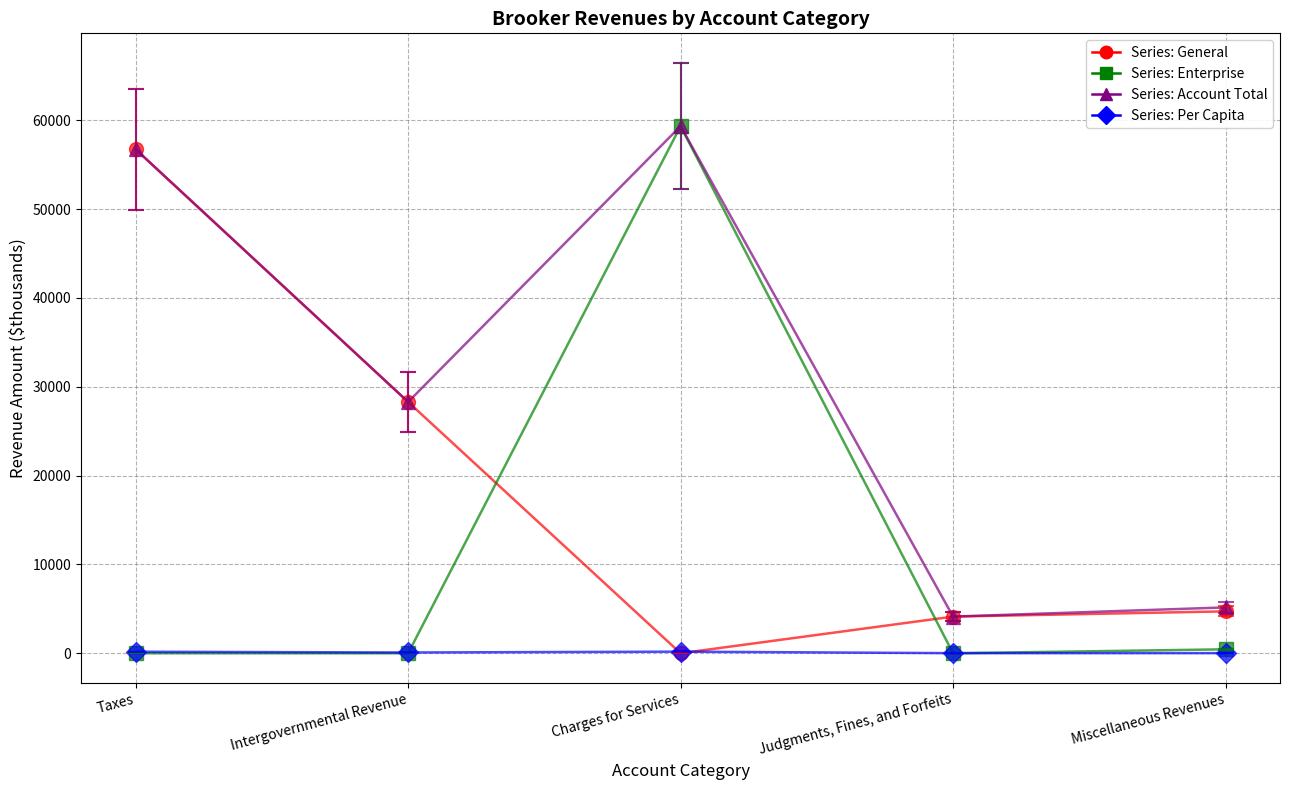

Where is the first local maximum for Series: Account Total?

Charges for Services